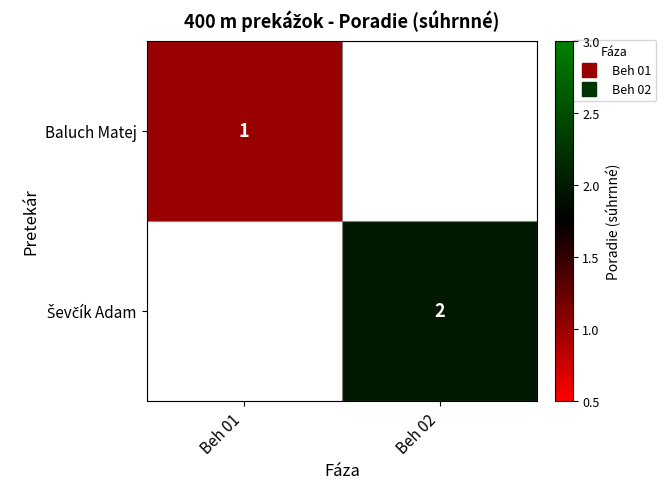

At which label is Baluch Matej closest to 1?

Beh 01